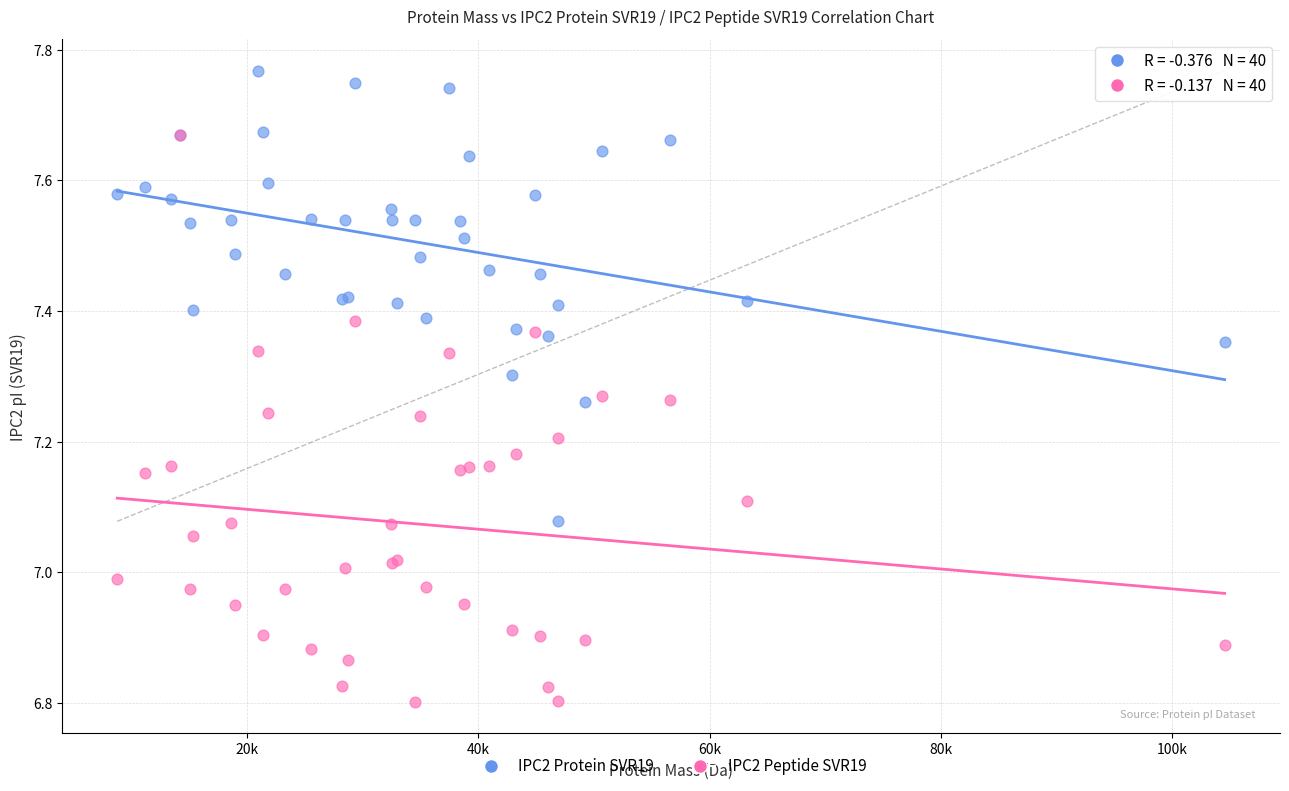

What are all the series names shown in the legend?

IPC2 Protein SVR19, IPC2 Peptide SVR19